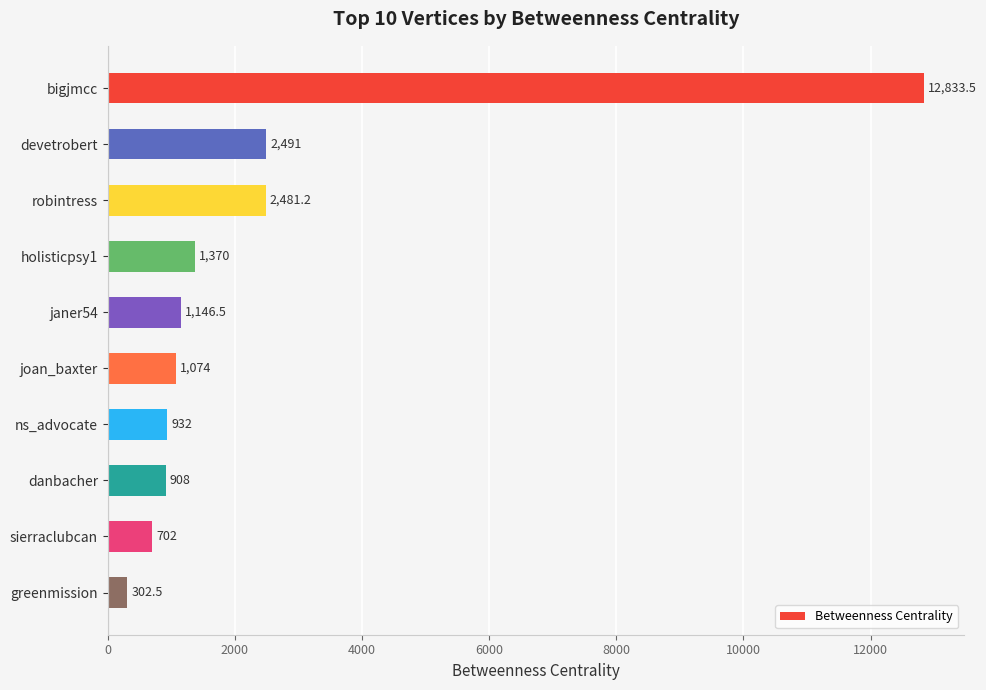

What is the smallest value displayed?

302.5